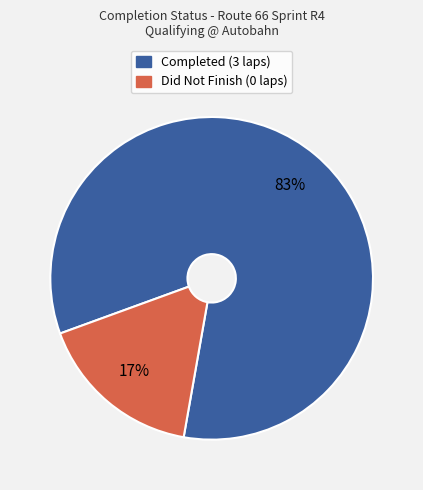

Count the number of slices in the pie.

2